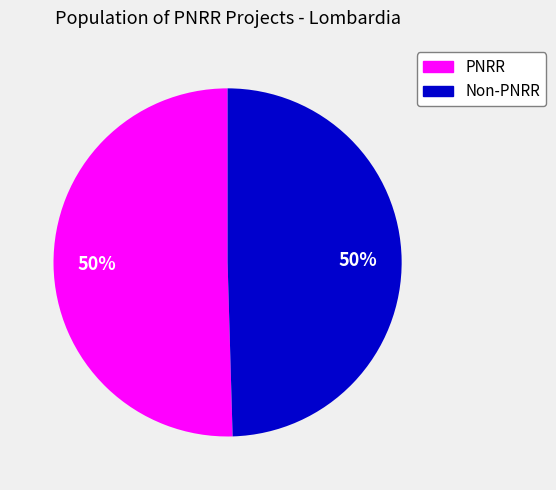

To the nearest percent, what is the average slice percentage?

50%